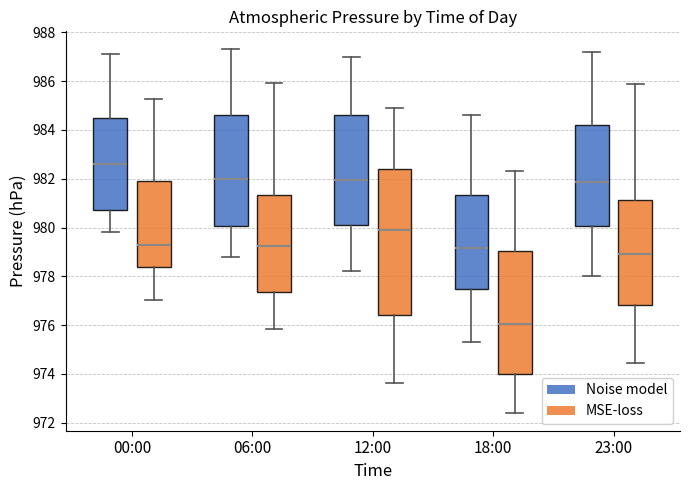

Reading left to right, read every box against the y-axis: the position of its median line, the range the box covers, and the ends of its whiskers. The values are not printed on the chart, so give them approximately, as read against the axis.

00:00 (Noise model): median 982.6, box 980.8 to 984.4, whiskers 979.8 to 987.2
00:00 (MSE-loss): median 979.2, box 978.4 to 982.0, whiskers 977.0 to 985.2
06:00 (Noise model): median 982.0, box 980.0 to 984.6, whiskers 978.8 to 987.4
06:00 (MSE-loss): median 979.2, box 977.4 to 981.4, whiskers 975.8 to 986.0
12:00 (Noise model): median 982.0, box 980.2 to 984.6, whiskers 978.2 to 987.0
12:00 (MSE-loss): median 979.8, box 976.4 to 982.4, whiskers 973.6 to 985.0
18:00 (Noise model): median 979.2, box 977.4 to 981.4, whiskers 975.4 to 984.6
18:00 (MSE-loss): median 976.0, box 974.0 to 979.0, whiskers 972.4 to 982.2
23:00 (Noise model): median 981.8, box 980.0 to 984.2, whiskers 978.0 to 987.2
23:00 (MSE-loss): median 979.0, box 976.8 to 981.2, whiskers 974.4 to 985.8